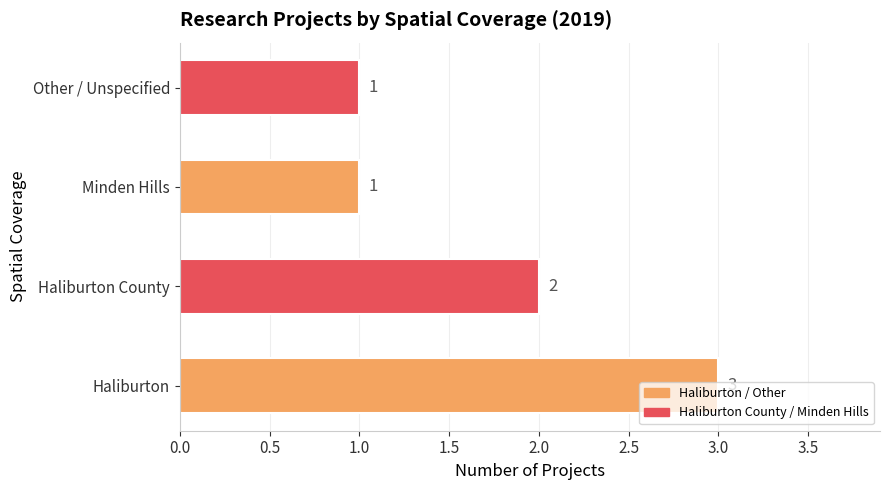

Approximately how many times larger is the value at Other / Unspecified compared to Haliburton County?

0.5